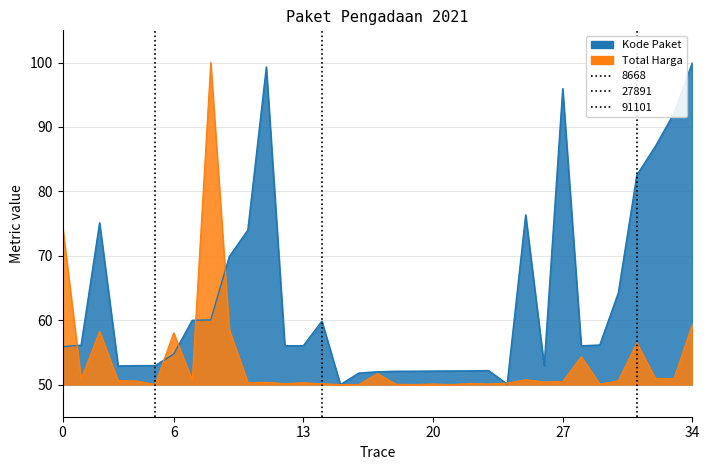

List the series in order of their overall mean, lowest first.

Total Harga, Kode Paket